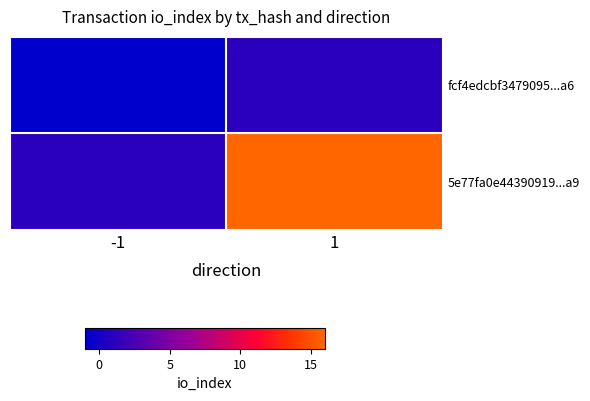

At which category is the sum across all series the highest?

1